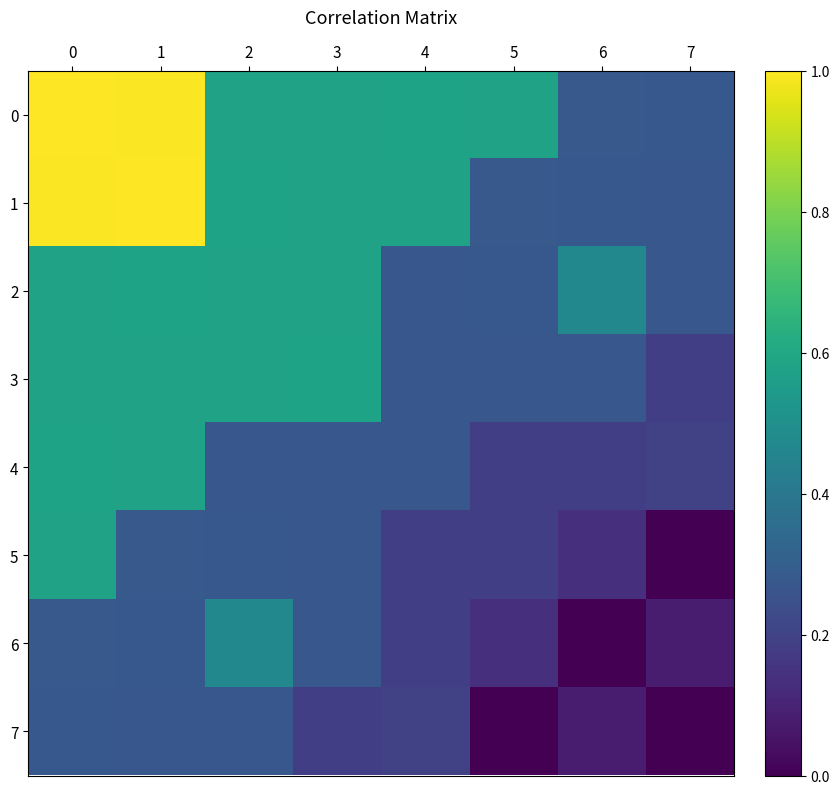

Rank the series by their maximum value, from highest to lowest.

0, 1, 2, 3, 4, 5, 6, 7